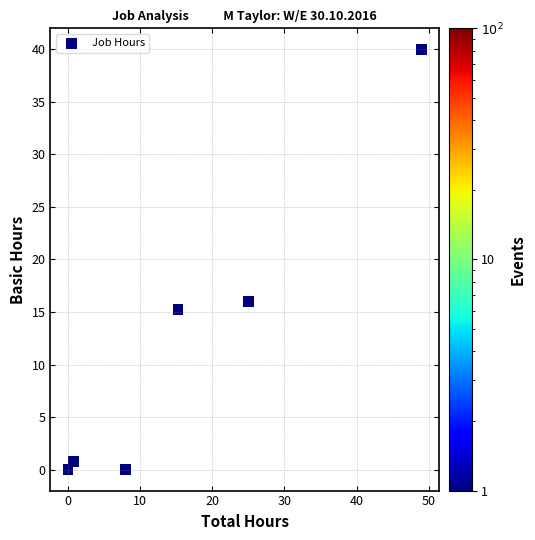

What Y value in the scatter plot is closest to 20?

16.0